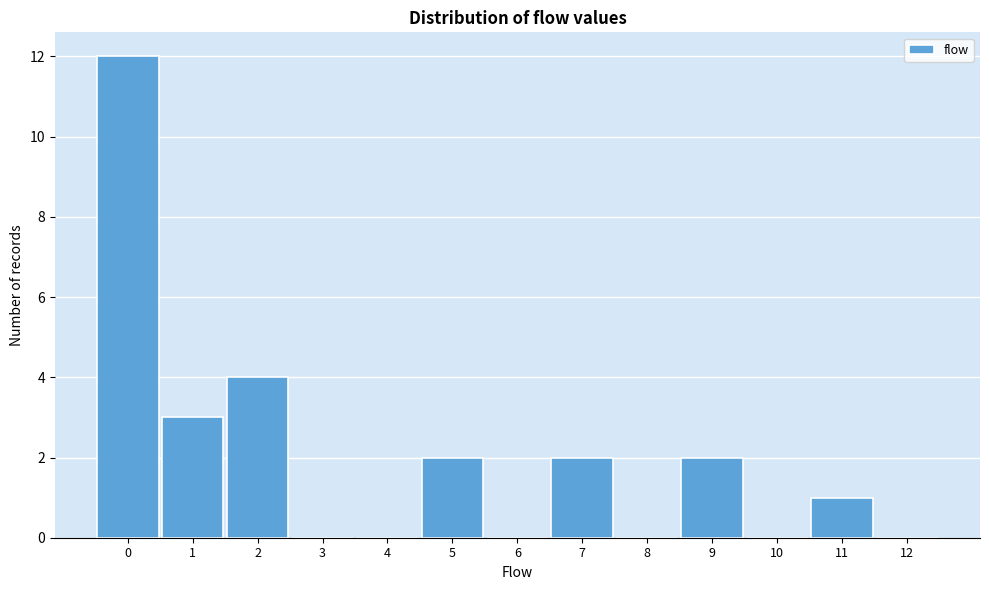

Reading left to right, extract all data points from this chart.

0=12	1=3	2=4	3=0	4=0	5=2	6=0	7=2	8=0	9=2	10=0	11=1	12=0